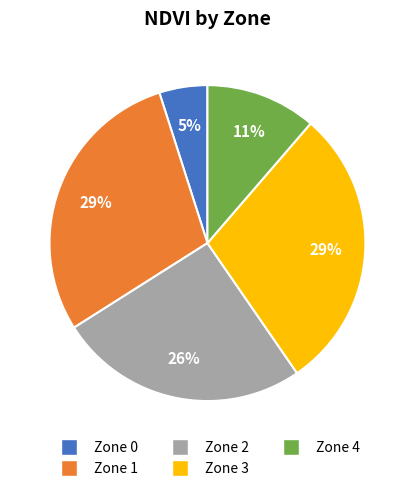

Combined, do Zone 1 and Zone 0 account for over 50%?

No